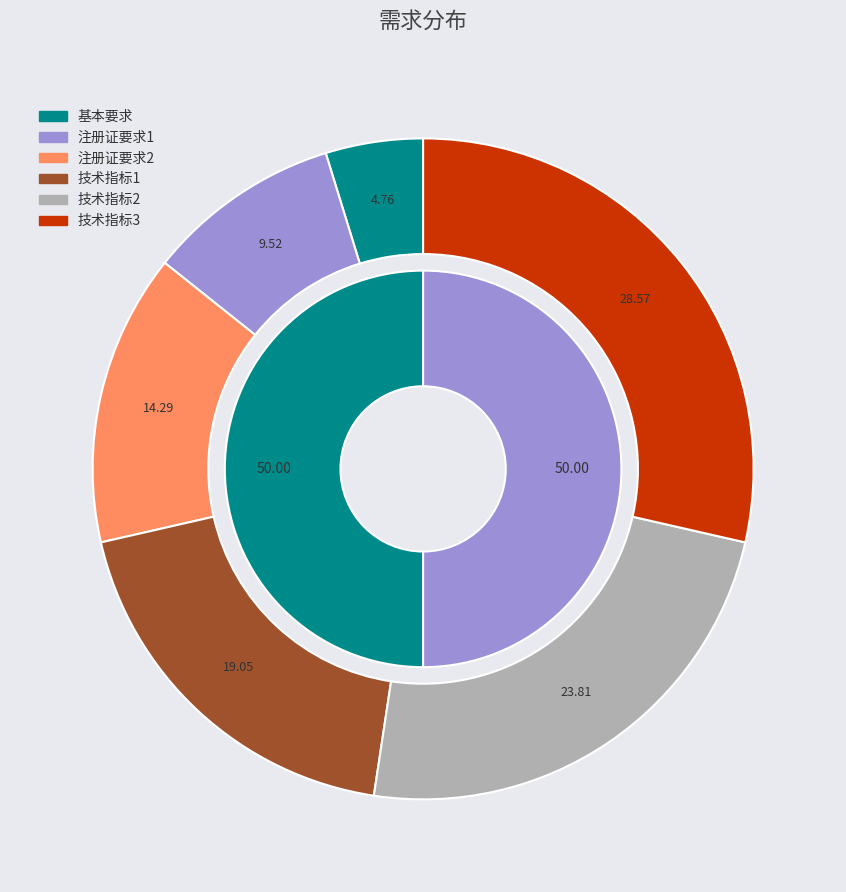

To the nearest percent, what portion does 技术指标3 represent?

29%